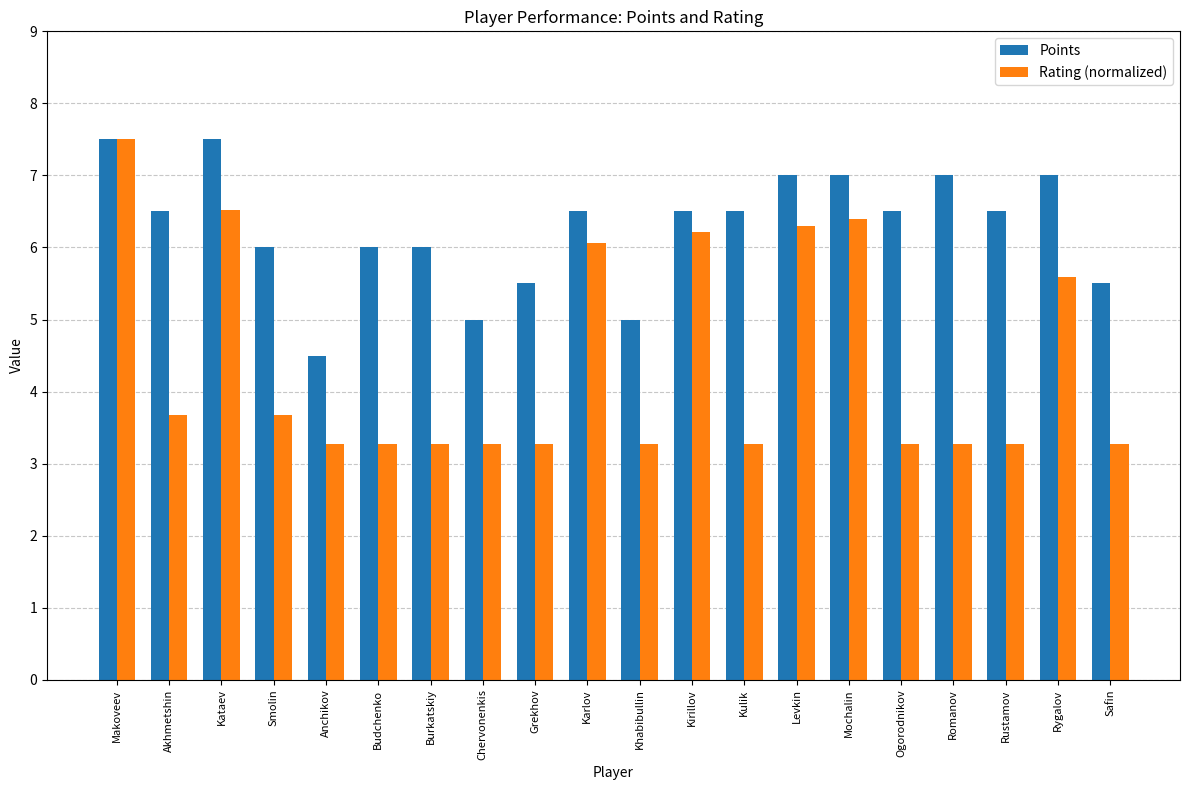

What are all the series names shown in the legend?

Points, Rating (normalized)